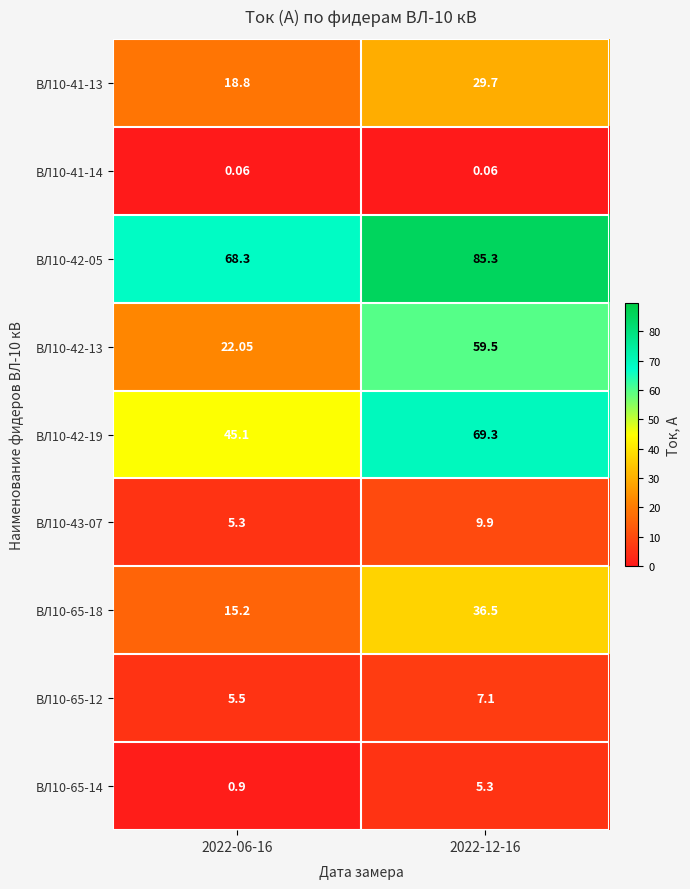

Which series has the largest total across all categories?

ВЛ10-42-05